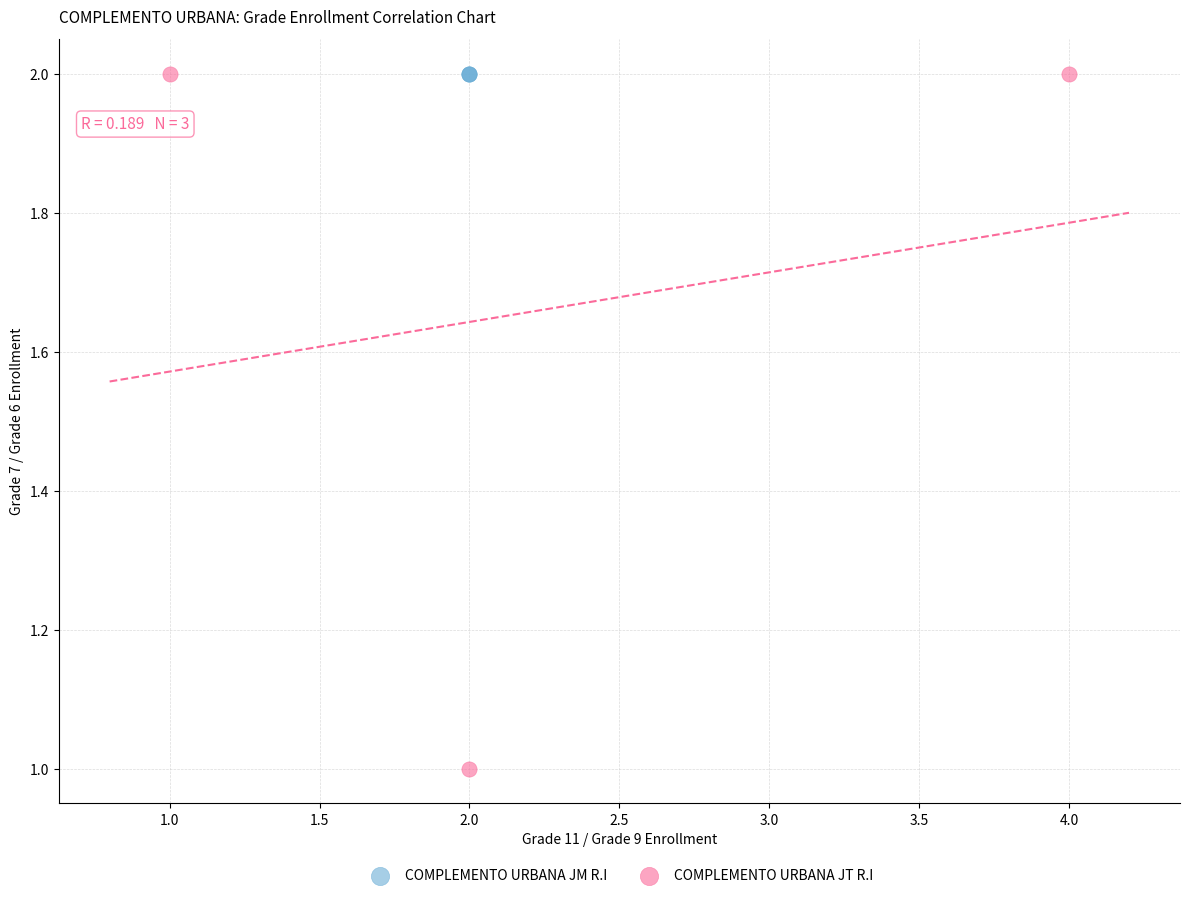

Which series reaches the minimum Y coordinate?

COMPLEMENTO URBANA JT R.I